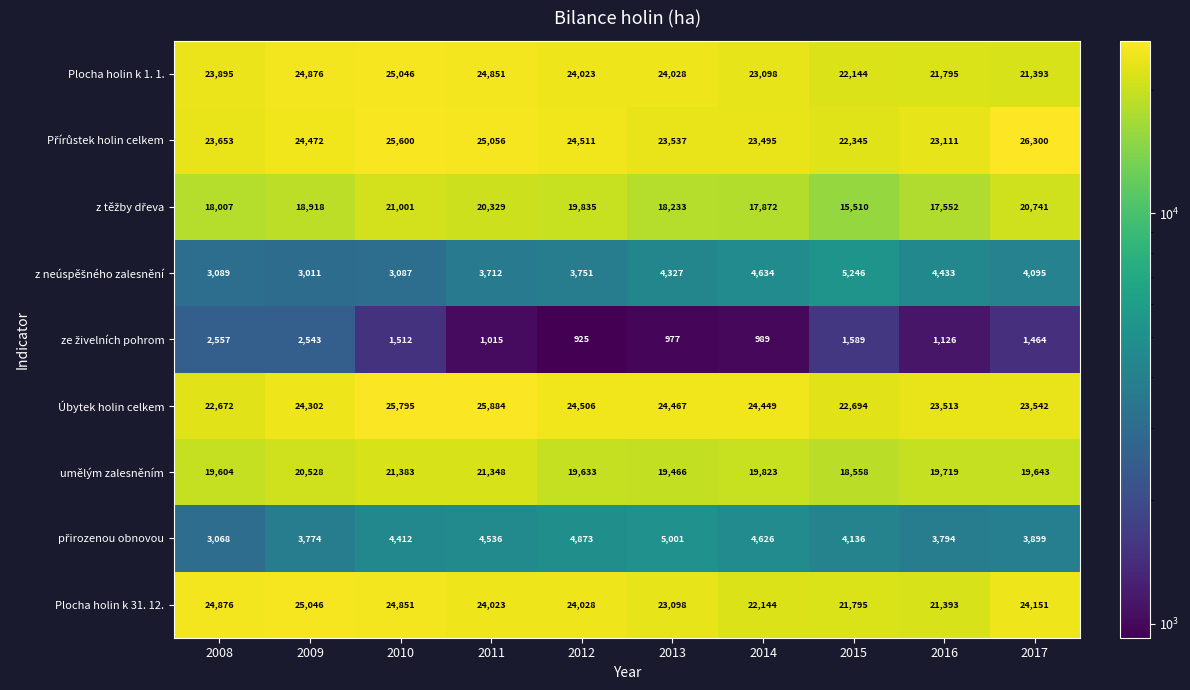

Which category has the highest value in the Plocha holin k 1. 1. series?

2010